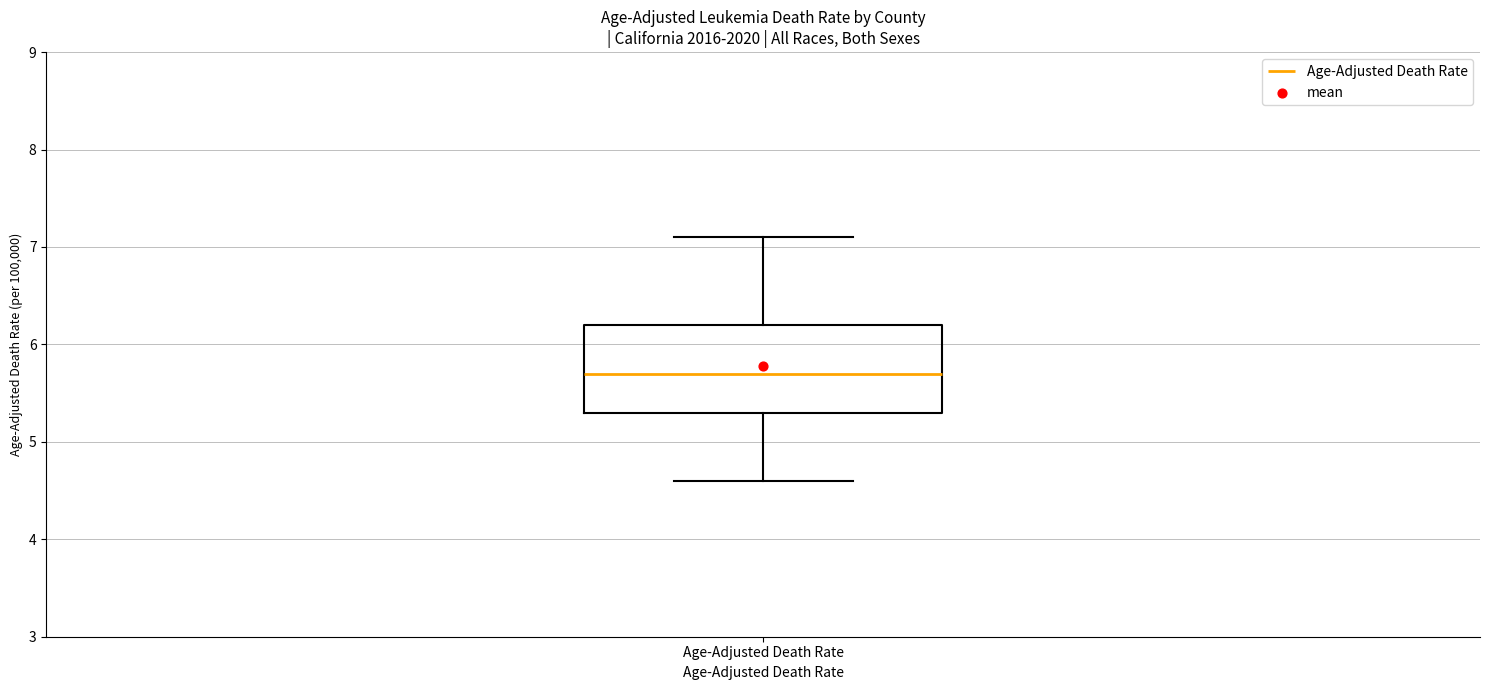

Read this box plot against the y-axis: the position of the median line, the range covered by the box, and the ends of both whiskers. The values are not printed on the chart, so give them approximately, as read against the axis.

median 5.7, box 5.3 to 6.2, whiskers 4.6 to 7.1